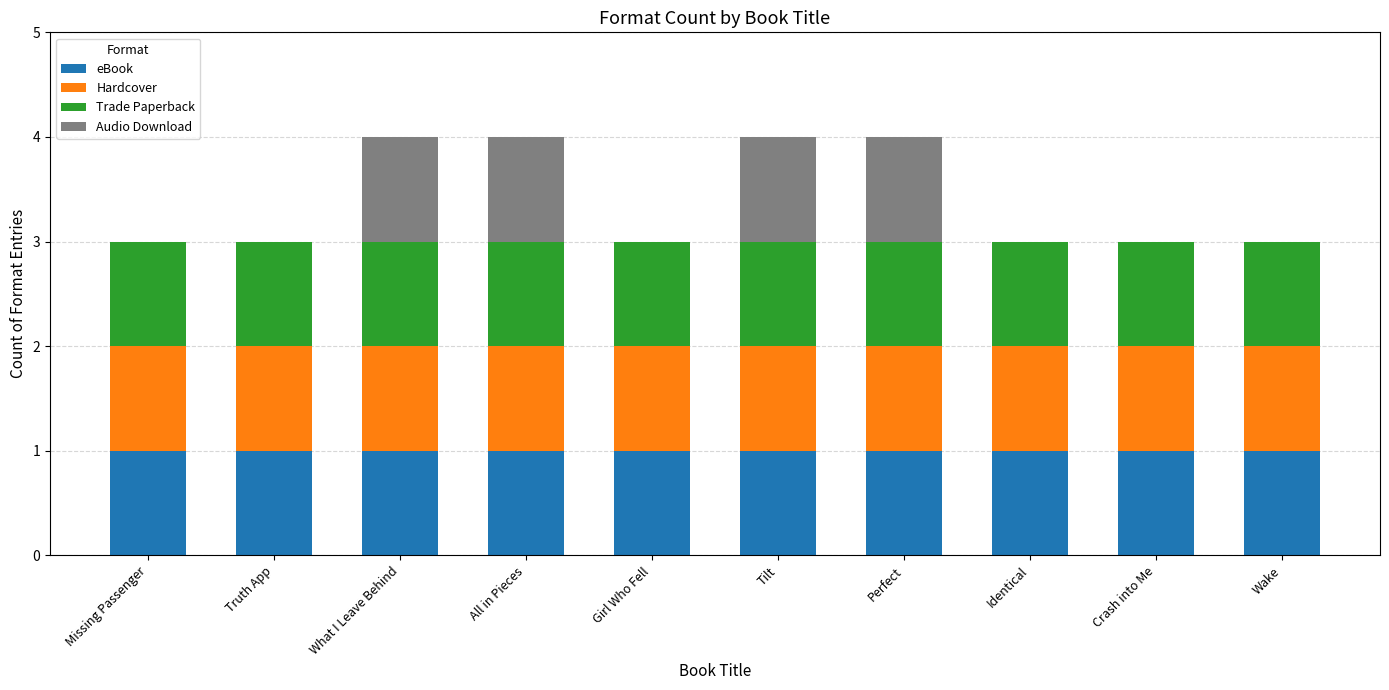

What is the total value across all series at Girl Who Fell?

3